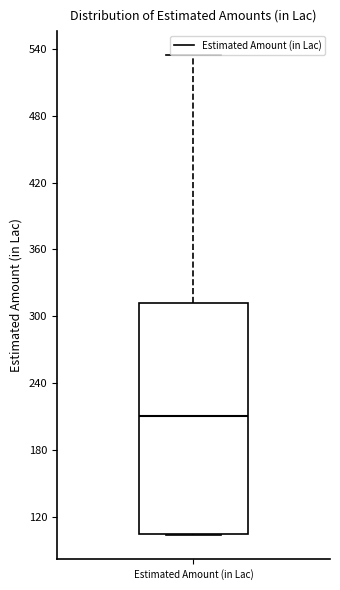

Transcribe this box plot: give where the median line is, the range the box spans, and where the two whiskers end, as read against the y-axis. The values are not printed on the chart, so give them approximately, as read against the axis.

median 210, box 100 to 310, whiskers 100 to 530